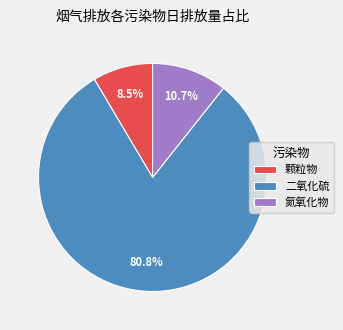

What percentage do 氮氧化物 and 二氧化硫 together represent?

91.5%